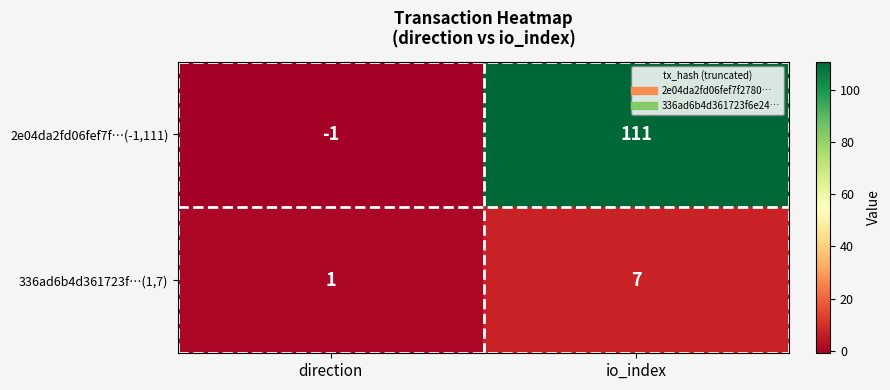

How many values in the 336ad6b4d361723f…(1,7) series are below 7?

1